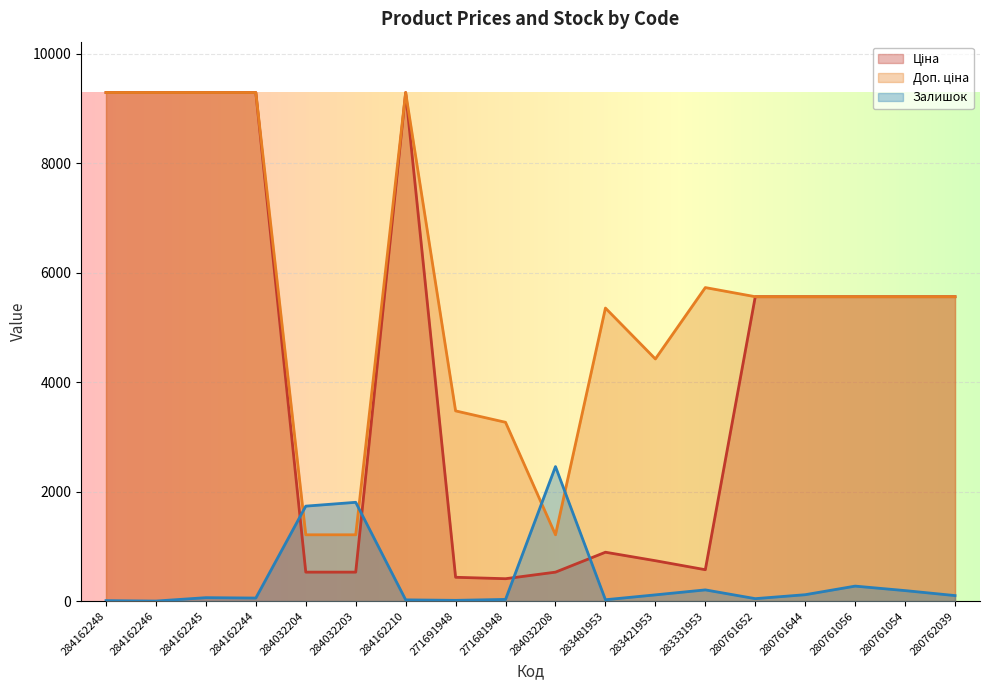

How many series are shown in this chart?

3